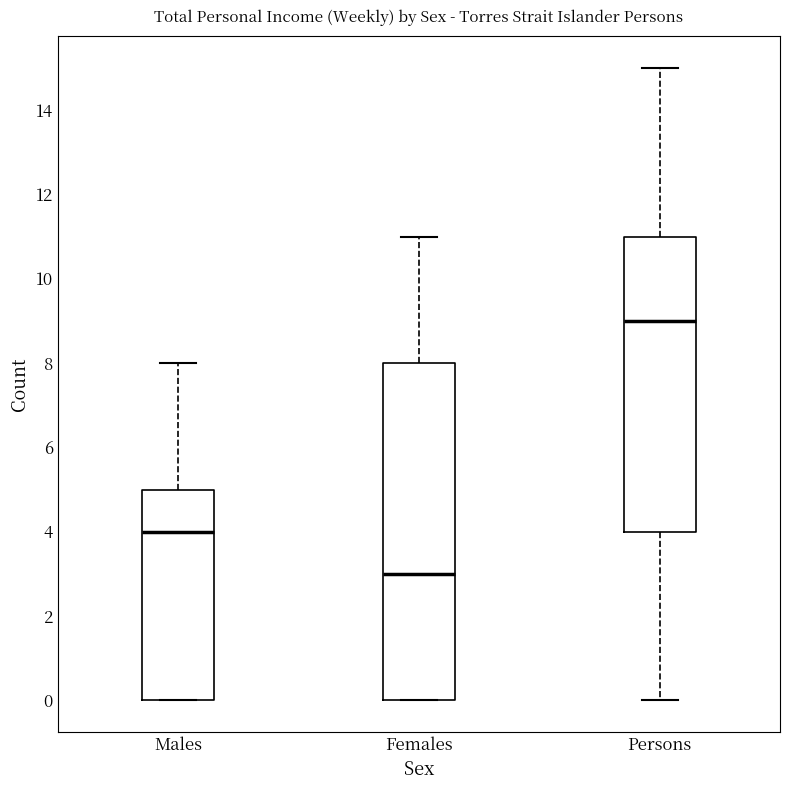

Reading left to right, read every box against the y-axis: the position of its median line, the range the box covers, and the ends of its whiskers. The values are not printed on the chart, so give them approximately, as read against the axis.

Males: median 4, box 0 to 5, whiskers 0 to 8
Females: median 3, box 0 to 8, whiskers 0 to 11
Persons: median 9, box 4 to 11, whiskers 0 to 15